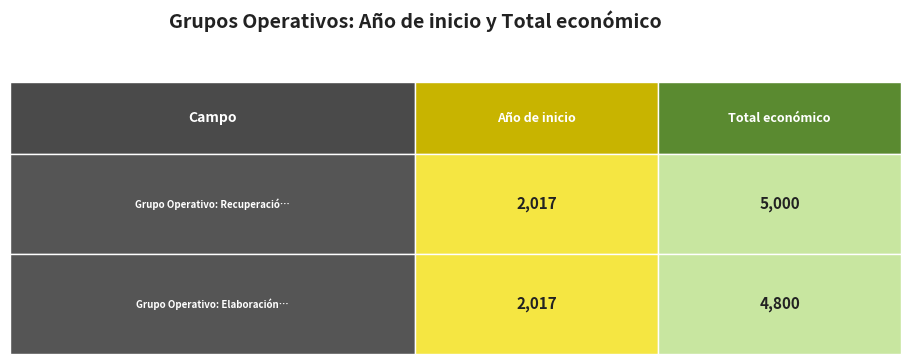

The Grupo Operativo: Recuperación de la var… series shows 1131 at 1. True or false?

False